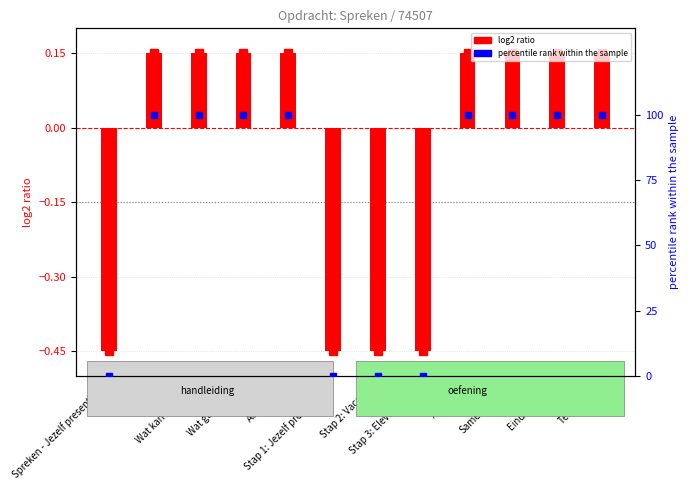

What is the average value?

66.7